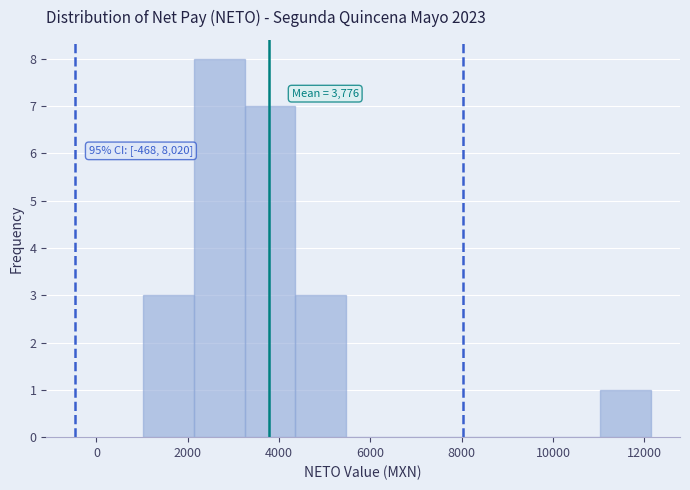

Which range on the x-axis has the tallest bar?

2200 to 3200